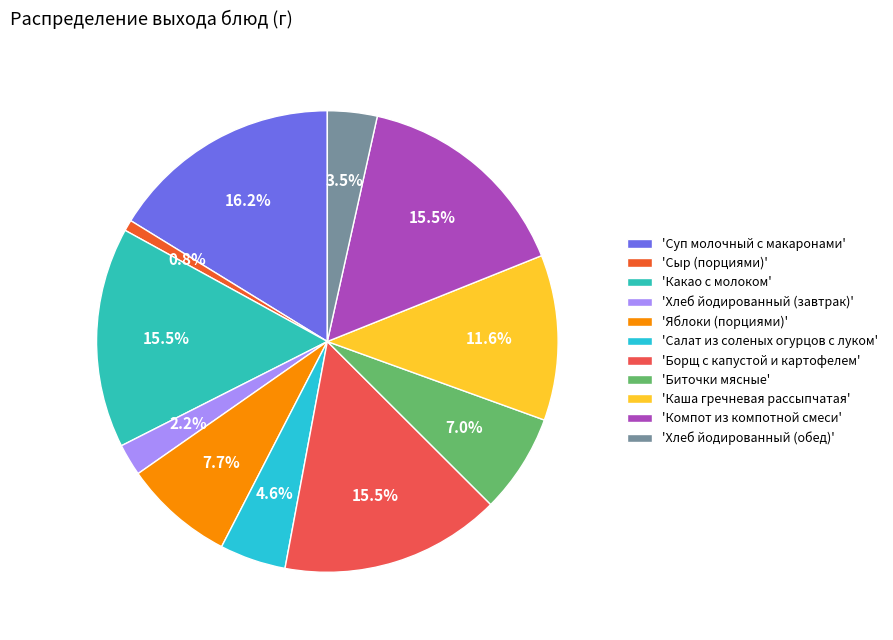

How many segments does this pie chart have?

11